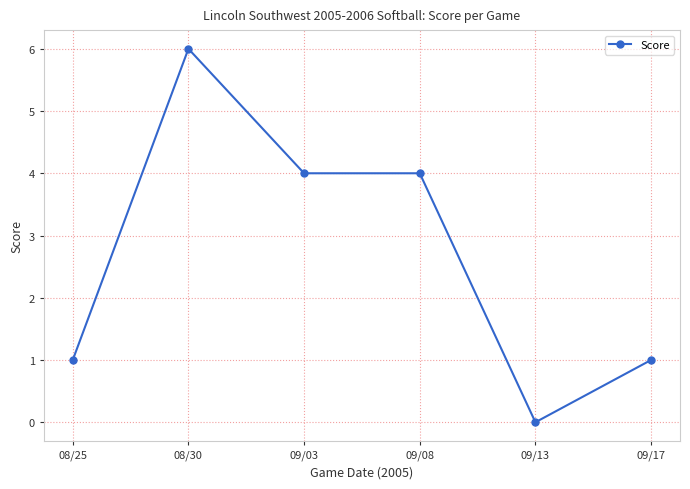

What is the greatest value displayed?

6